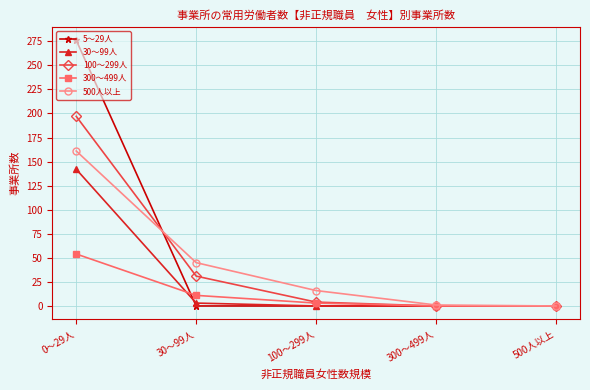

Which category has the highest value in the 100～299人 series?

0～29人